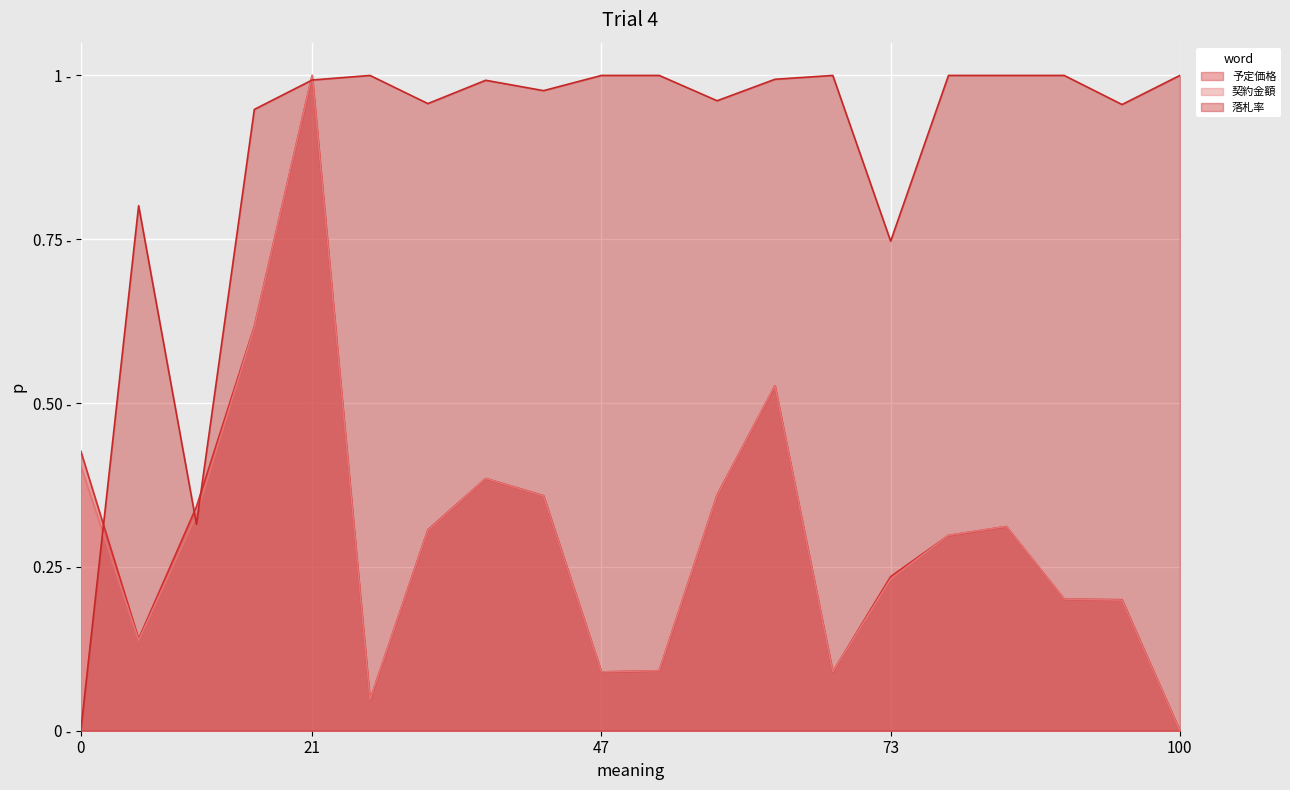

In 落札率, how many points are higher than both neighbors (excluding endpoints)?

4